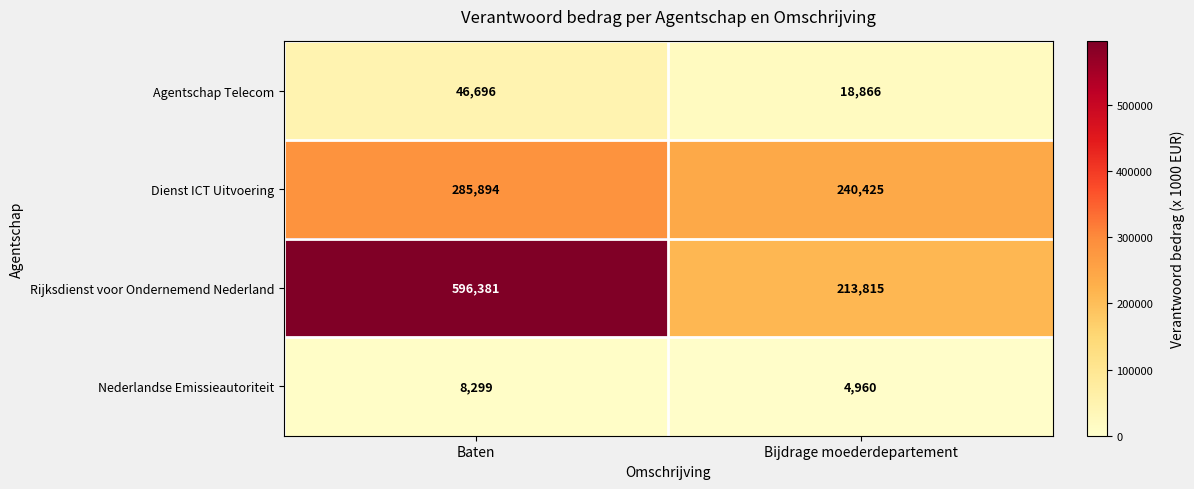

How many distinct data groups are displayed?

4